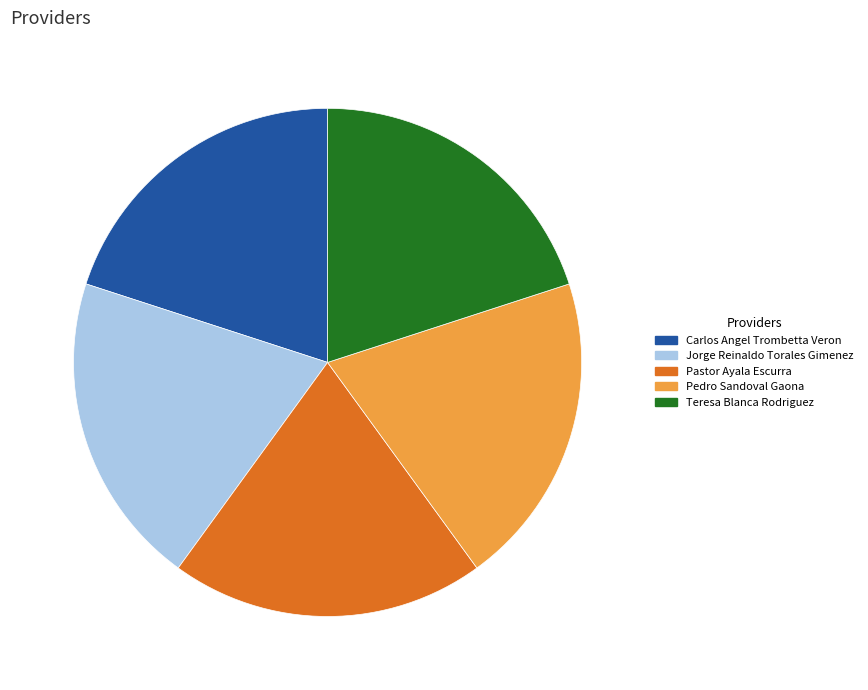

Is there any slice that represents more than half of the pie?

No